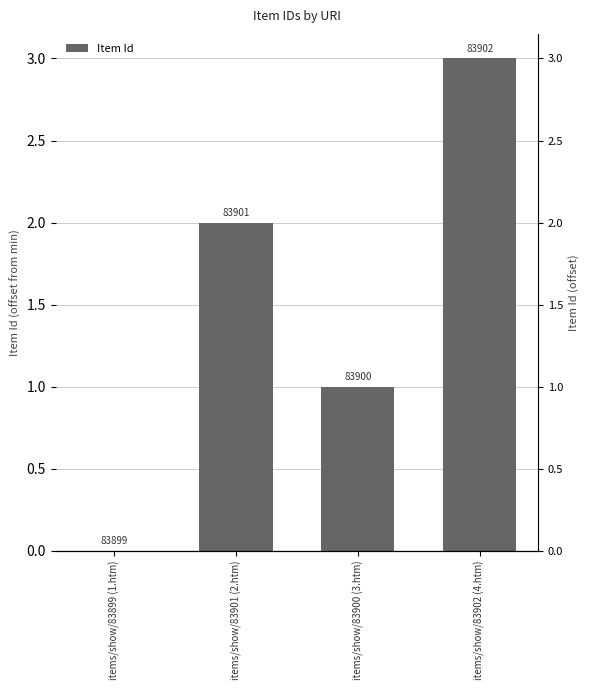

What is the difference between the values at items/show/83902 (4.htm) and items/show/83901 (2.htm)?

1